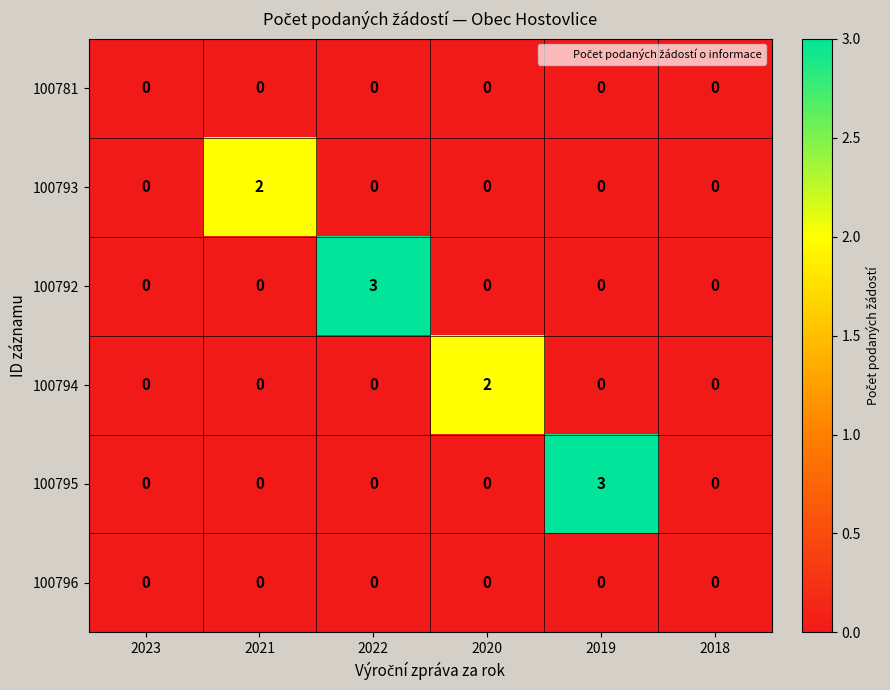

Which category has the highest value in the 100793 series?

2021